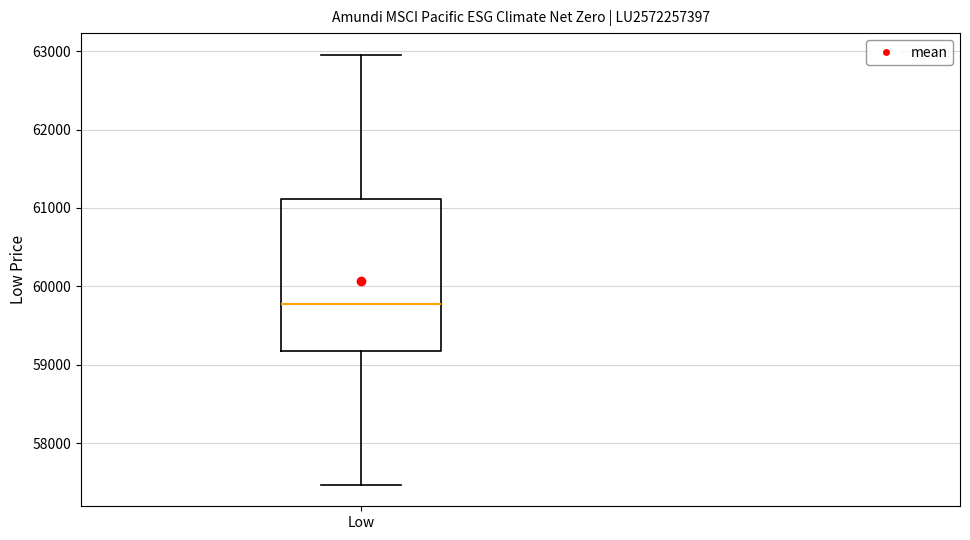

Where does the median line of the box for Low sit on the y-axis? The values are not printed on the chart, so give them approximately, as read against the axis.

59800